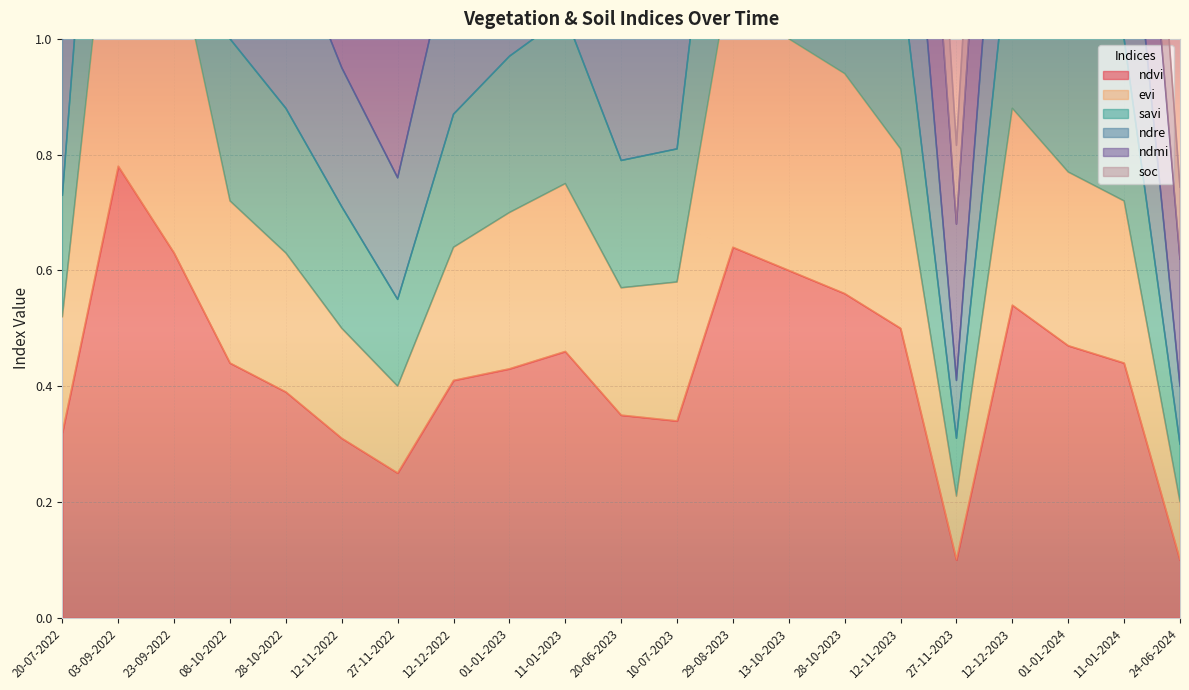

True or false: ndvi has a value of 0.5 at 20-06-2023.

False